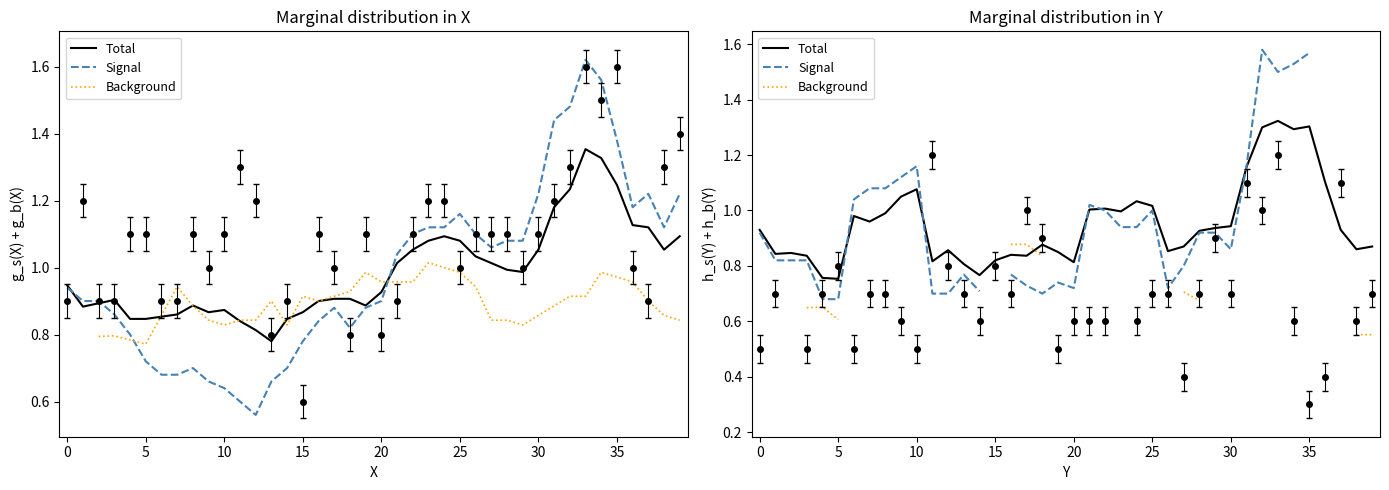

How many distinct data groups are displayed?

3